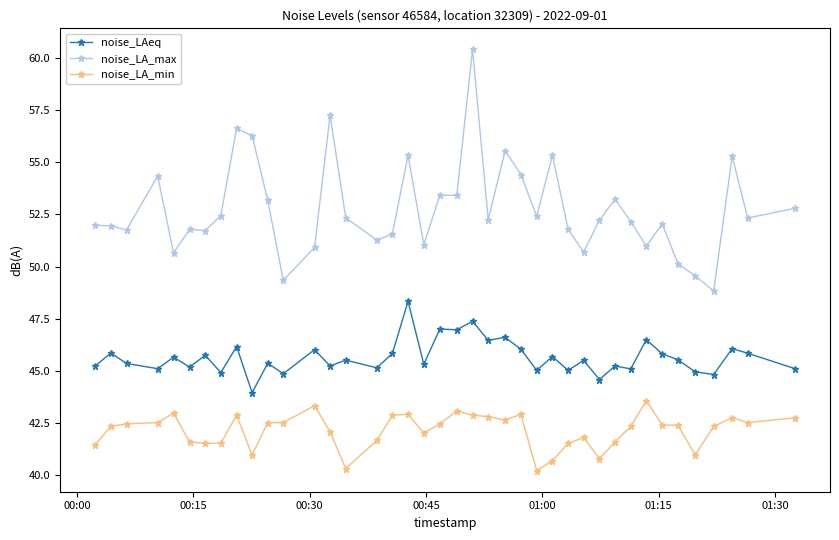

What is the sum of all noise_LAeq values?

1826.2